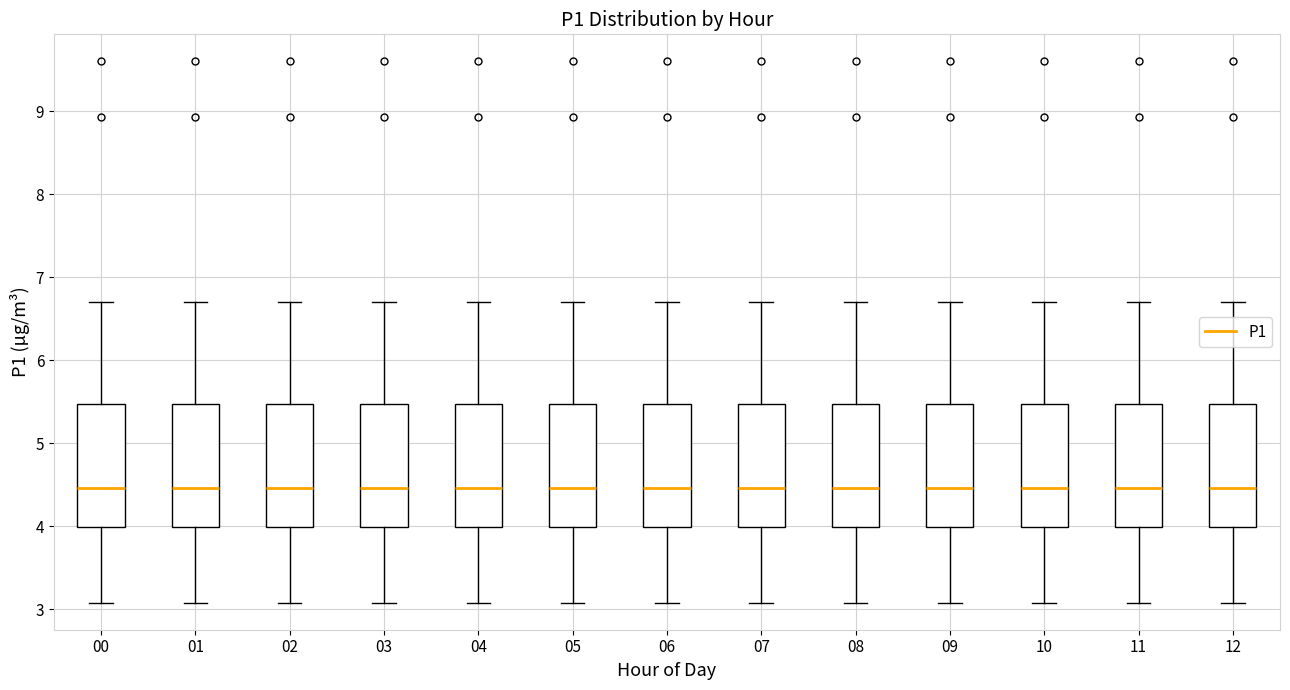

Reading left to right, read every box against the y-axis: the position of its median line, the range the box covers, and the ends of its whiskers. The values are not printed on the chart, so give them approximately, as read against the axis.

00: median 4.5, box 4.0 to 5.5, whiskers 3.1 to 6.7
01: median 4.5, box 4.0 to 5.5, whiskers 3.1 to 6.7
02: median 4.5, box 4.0 to 5.5, whiskers 3.1 to 6.7
03: median 4.5, box 4.0 to 5.5, whiskers 3.1 to 6.7
04: median 4.5, box 4.0 to 5.5, whiskers 3.1 to 6.7
05: median 4.5, box 4.0 to 5.5, whiskers 3.1 to 6.7
06: median 4.5, box 4.0 to 5.5, whiskers 3.1 to 6.7
07: median 4.5, box 4.0 to 5.5, whiskers 3.1 to 6.7
08: median 4.5, box 4.0 to 5.5, whiskers 3.1 to 6.7
09: median 4.5, box 4.0 to 5.5, whiskers 3.1 to 6.7
10: median 4.5, box 4.0 to 5.5, whiskers 3.1 to 6.7
11: median 4.5, box 4.0 to 5.5, whiskers 3.1 to 6.7
12: median 4.5, box 4.0 to 5.5, whiskers 3.1 to 6.7